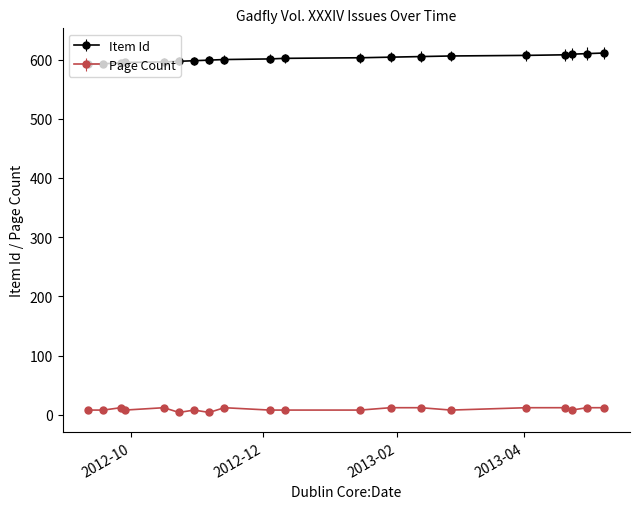

Is this an area chart (filled region under the line)?

No